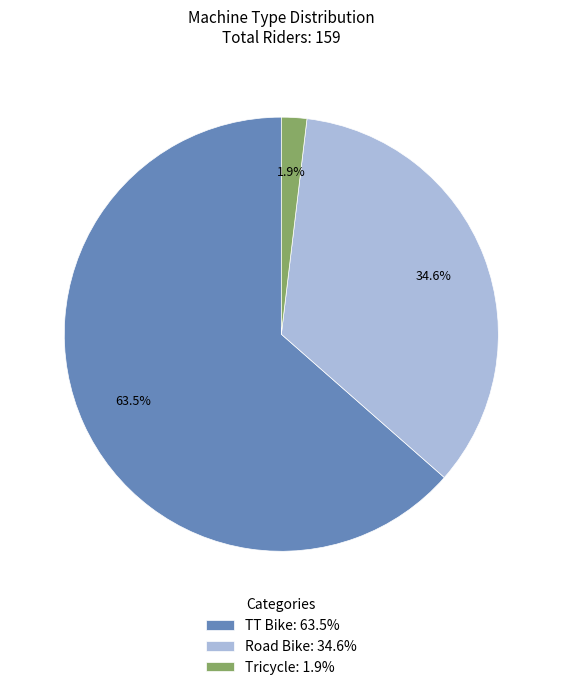

Which has a higher value, Road Bike: 34.6% or TT Bike: 63.5%?

TT Bike: 63.5%